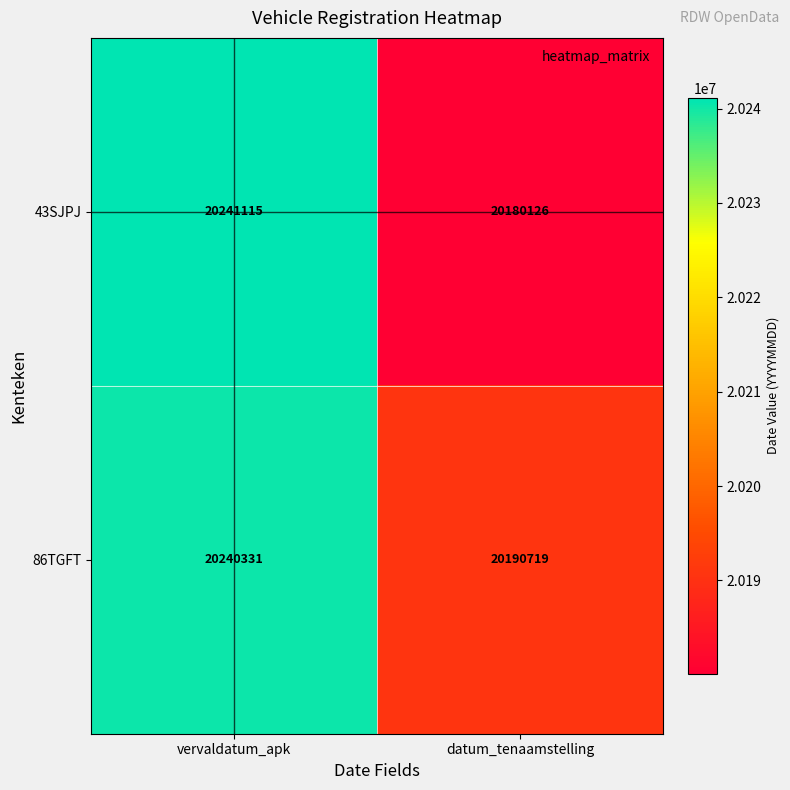

Which category has the lowest value across all series?

datum_tenaamstelling